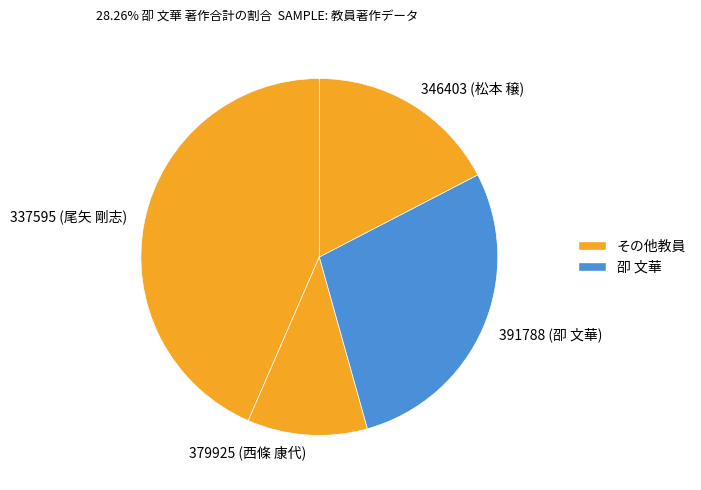

True or false: 379925 (西條 康代) accounts for 11% of the total.

True